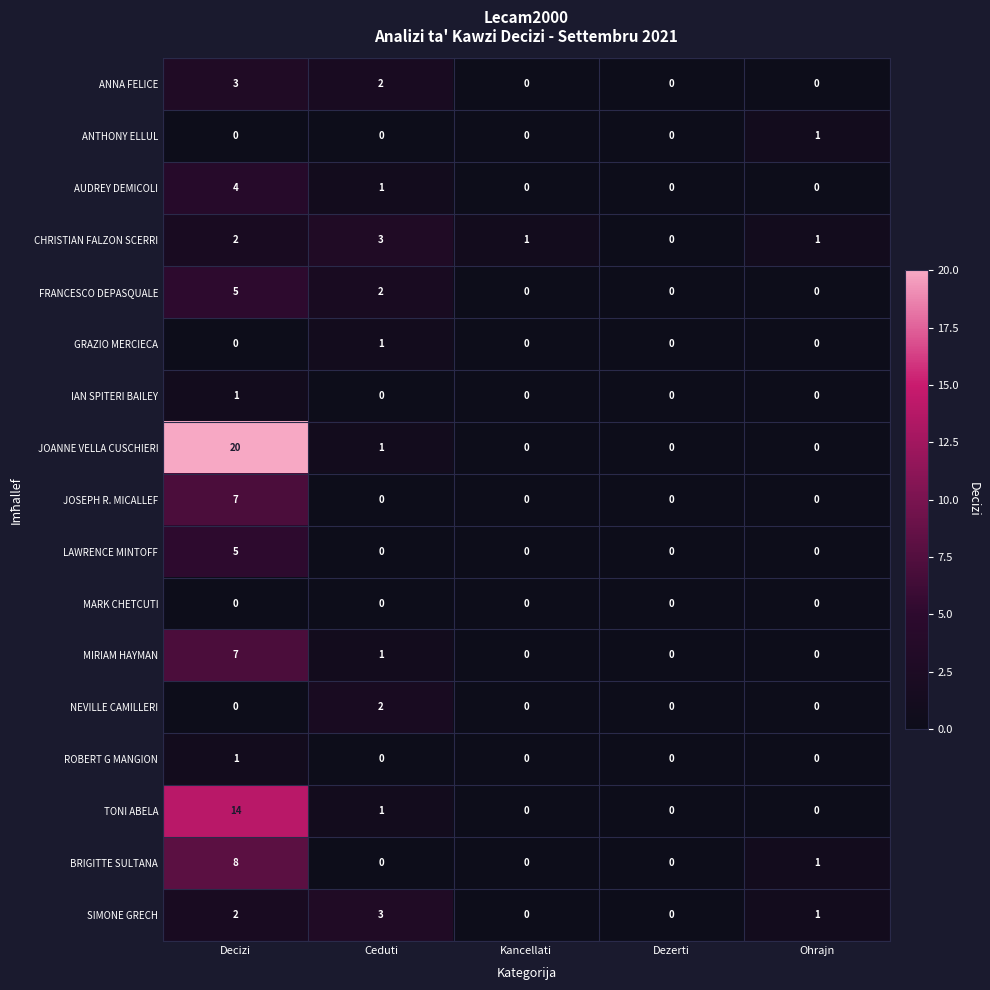

Which series changed the most between Decizi and Ceduti?

JOANNE VELLA CUSCHIERI